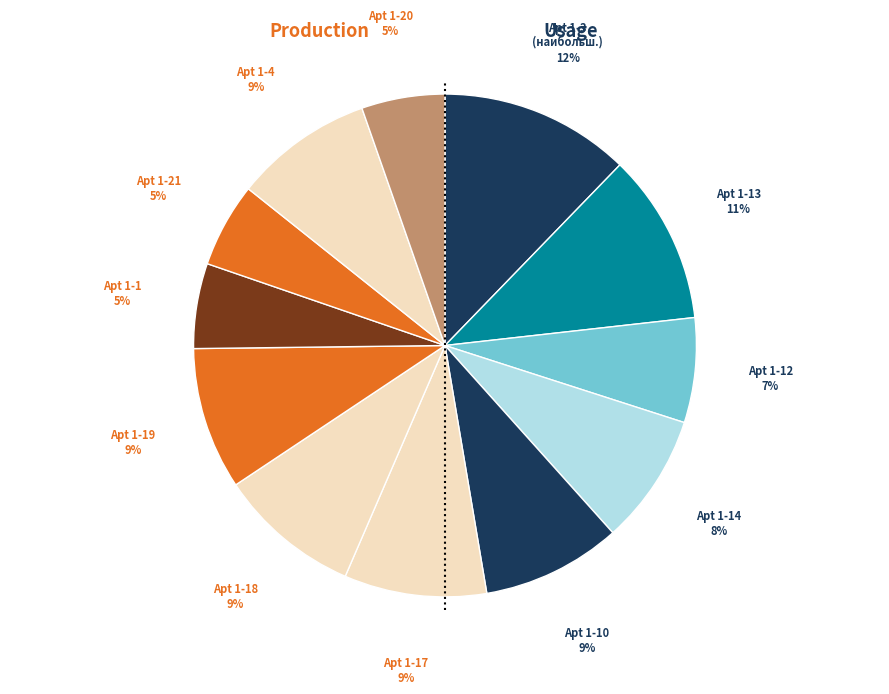

How many slices are in this pie chart?

12